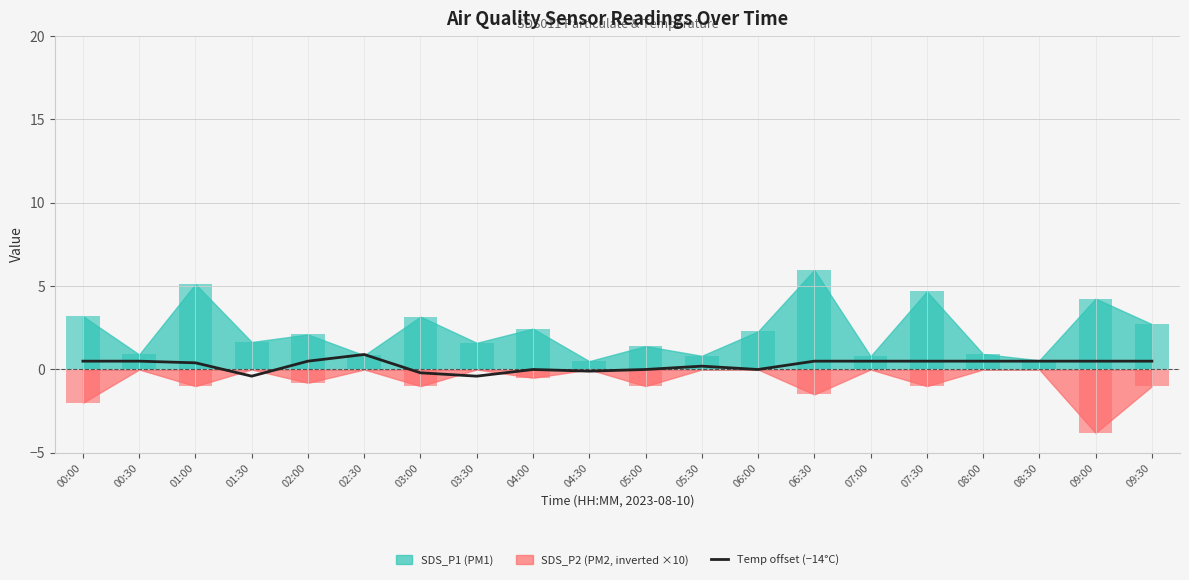

At which label does the data first exceed 0?

00:00